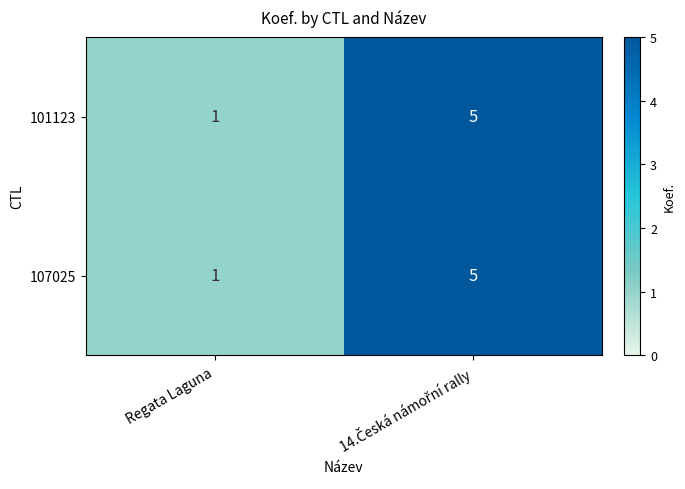

Count the number of data series in this chart.

2